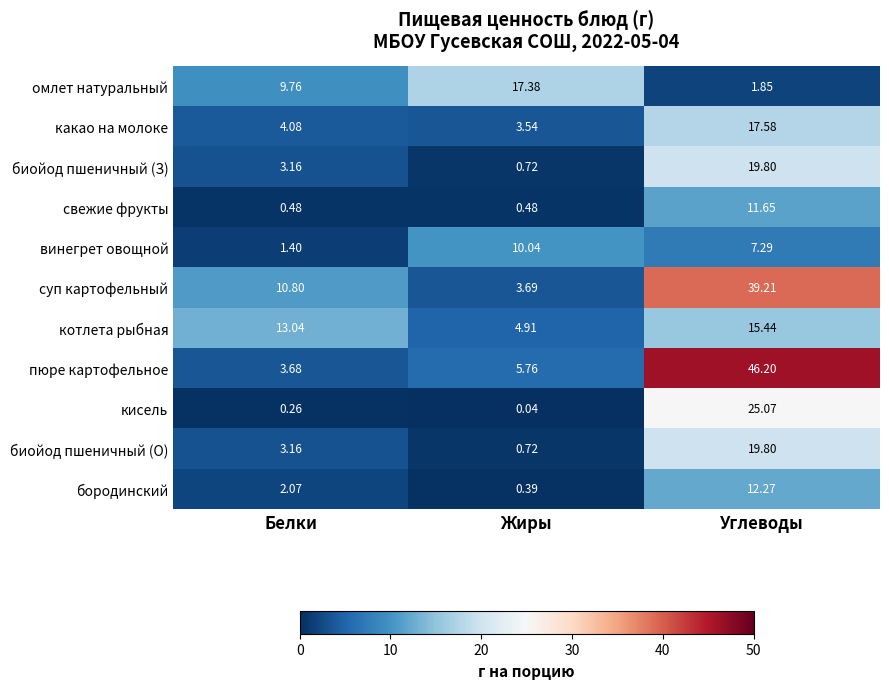

Rank the categories by суп картофельный value from highest to lowest.

Углеводы, Белки, Жиры